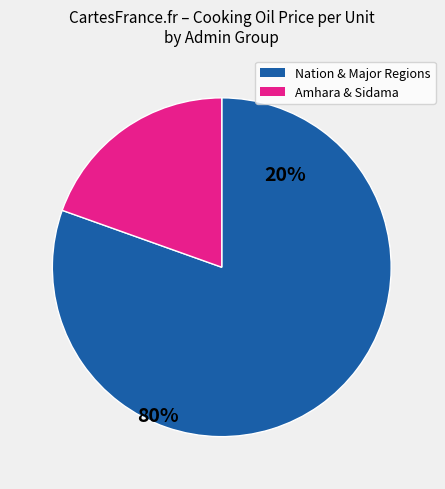

The Nation & Major Regions slice represents 95% of the pie. True or false?

False